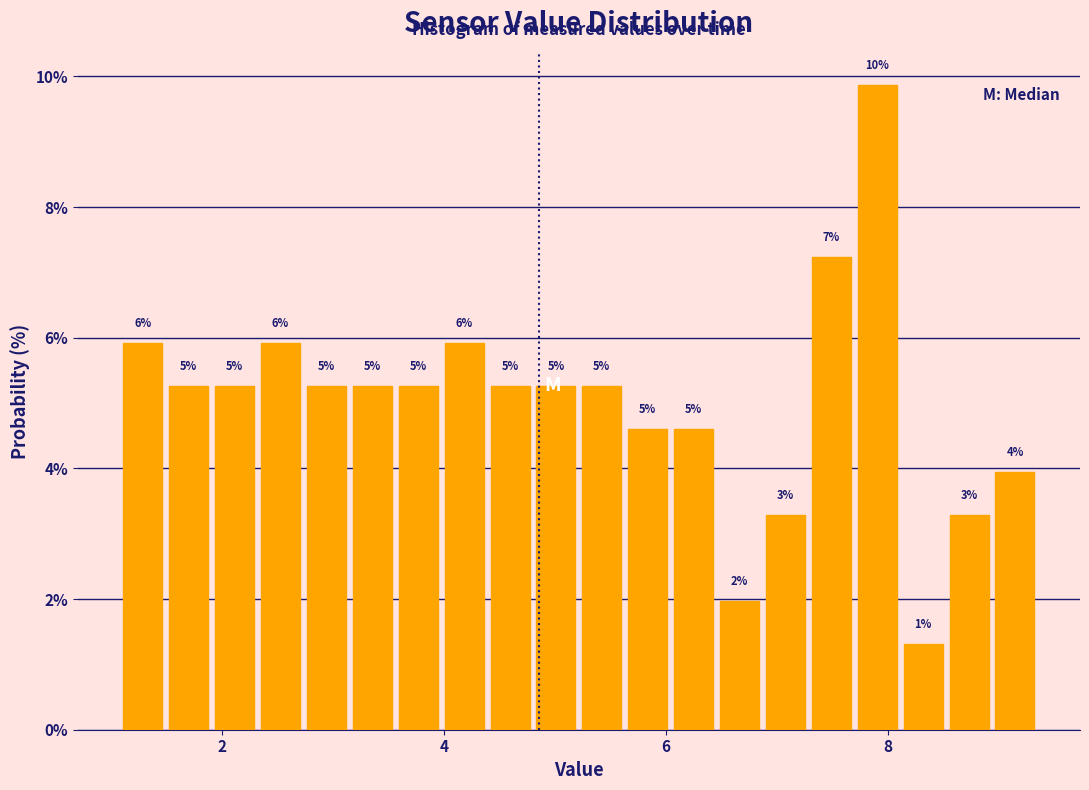

Around what value on the x-axis is the tallest bar? Give the approximate position of its centre, as read against the axis.

8.0